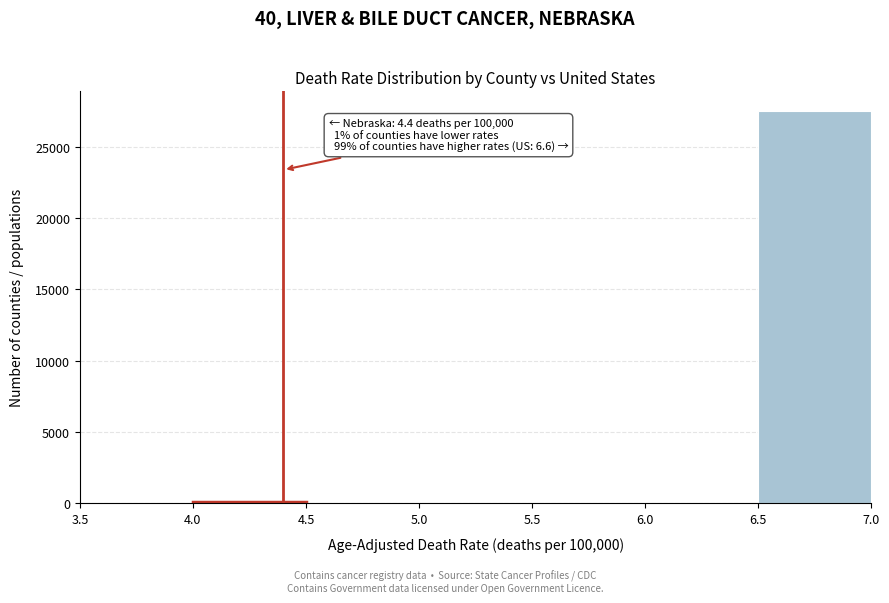

Over which range of the x-axis is the bar tallest?

6.5 to 7.0